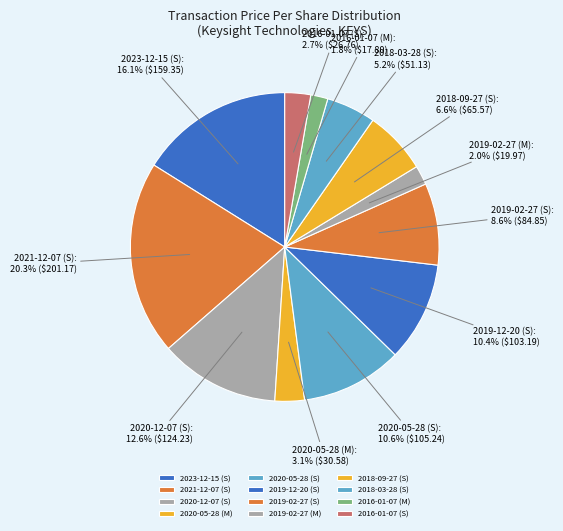

What is the largest slice in the pie chart?

2021-12-07 (S)